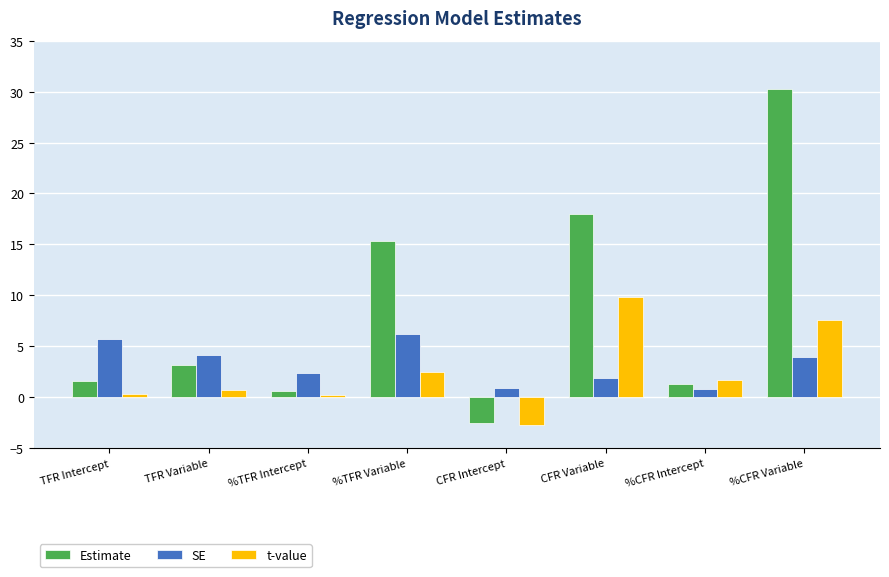

At %TFR Variable, list the series in order from largest to smallest.

Estimate, SE, t-value